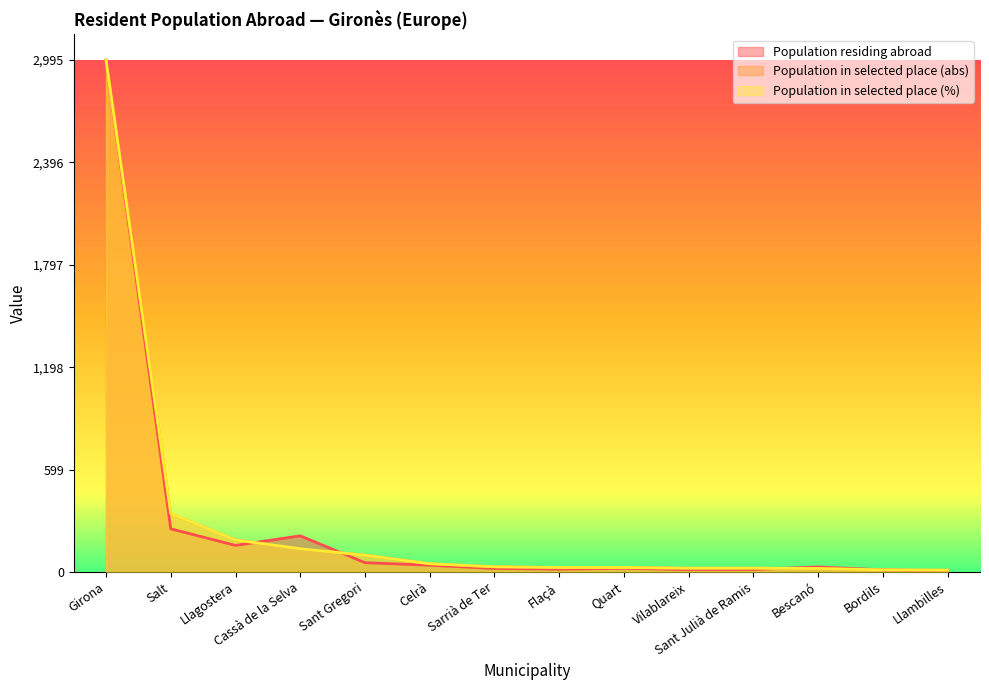

What is the sum of the Population residing abroad values at Celrà and Quart?

60.0